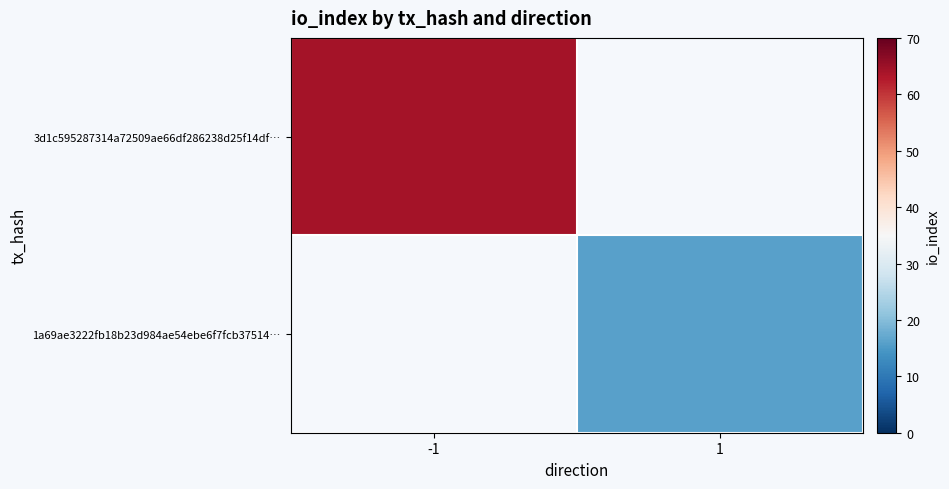

Is it true that 3d1c595287314a72509ae66df286238d25f14df… equals 64.0 at -1?

True